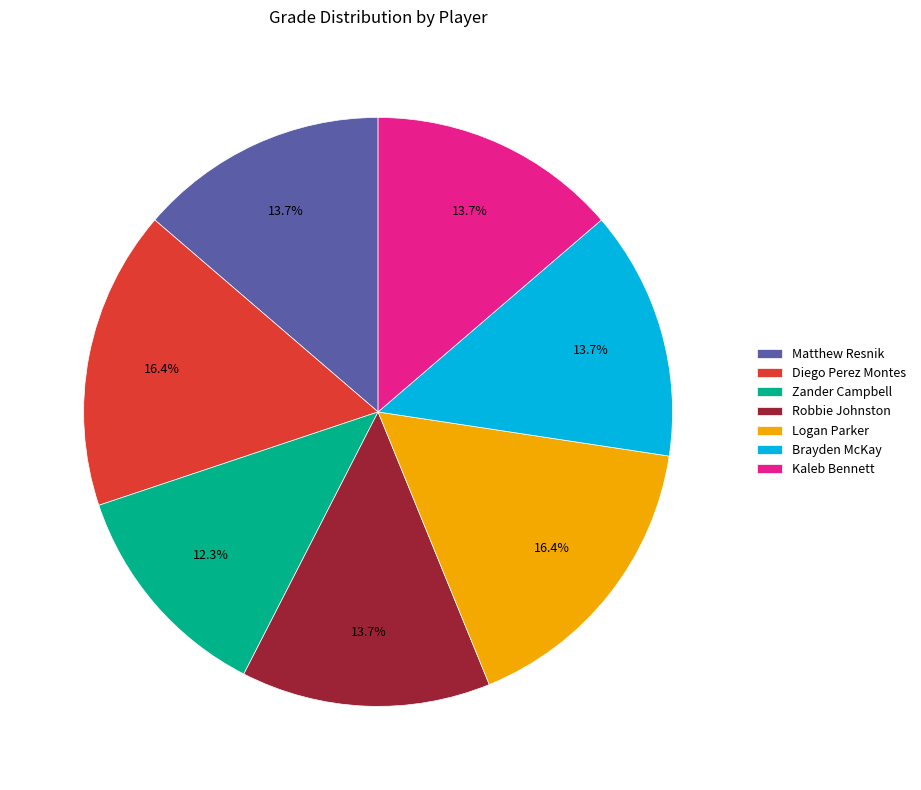

To the nearest percent, what is the combined percentage of Brayden McKay and Diego Perez Montes?

30%